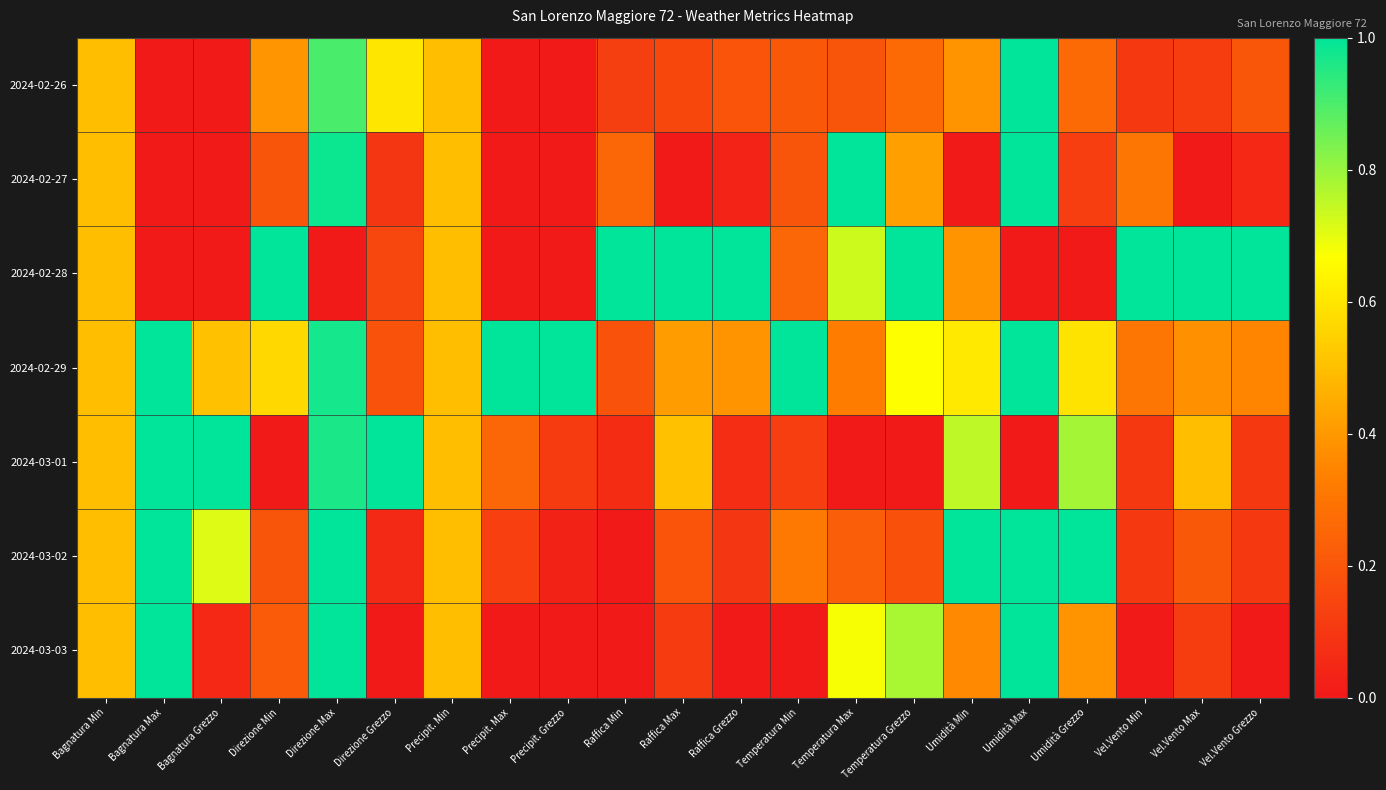

Which series has the largest total across all categories?

2024-02-29